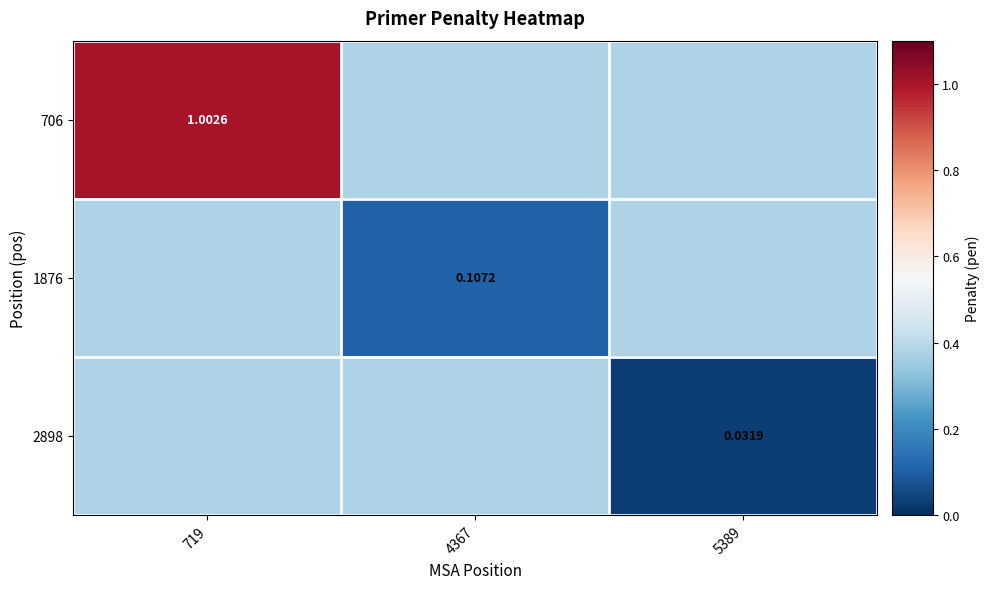

At which label does 706 reach its peak?

719